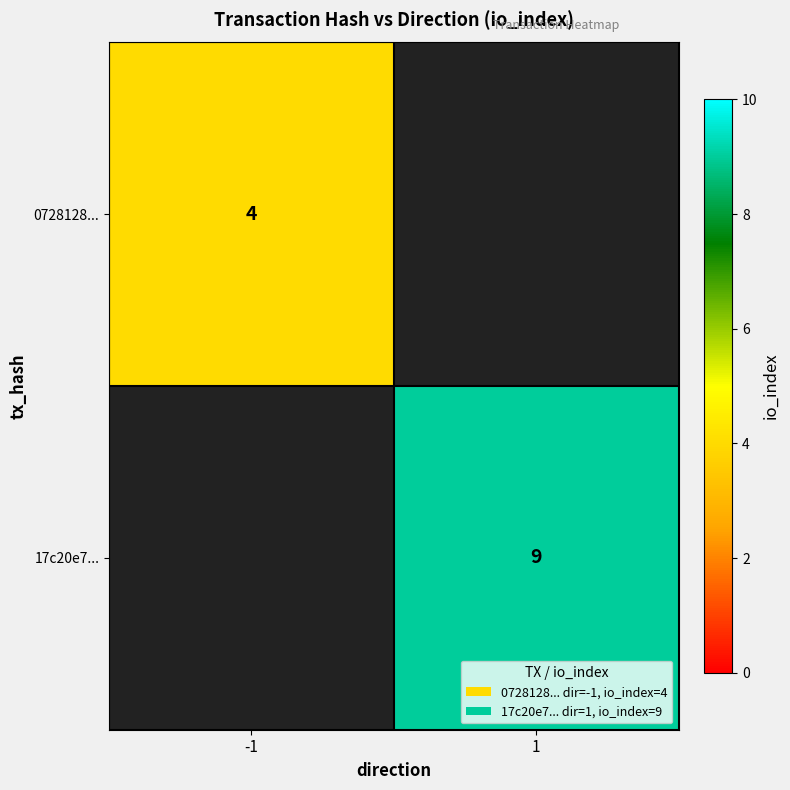

The value of 17c20e7... at 1 is 12. True or false?

False